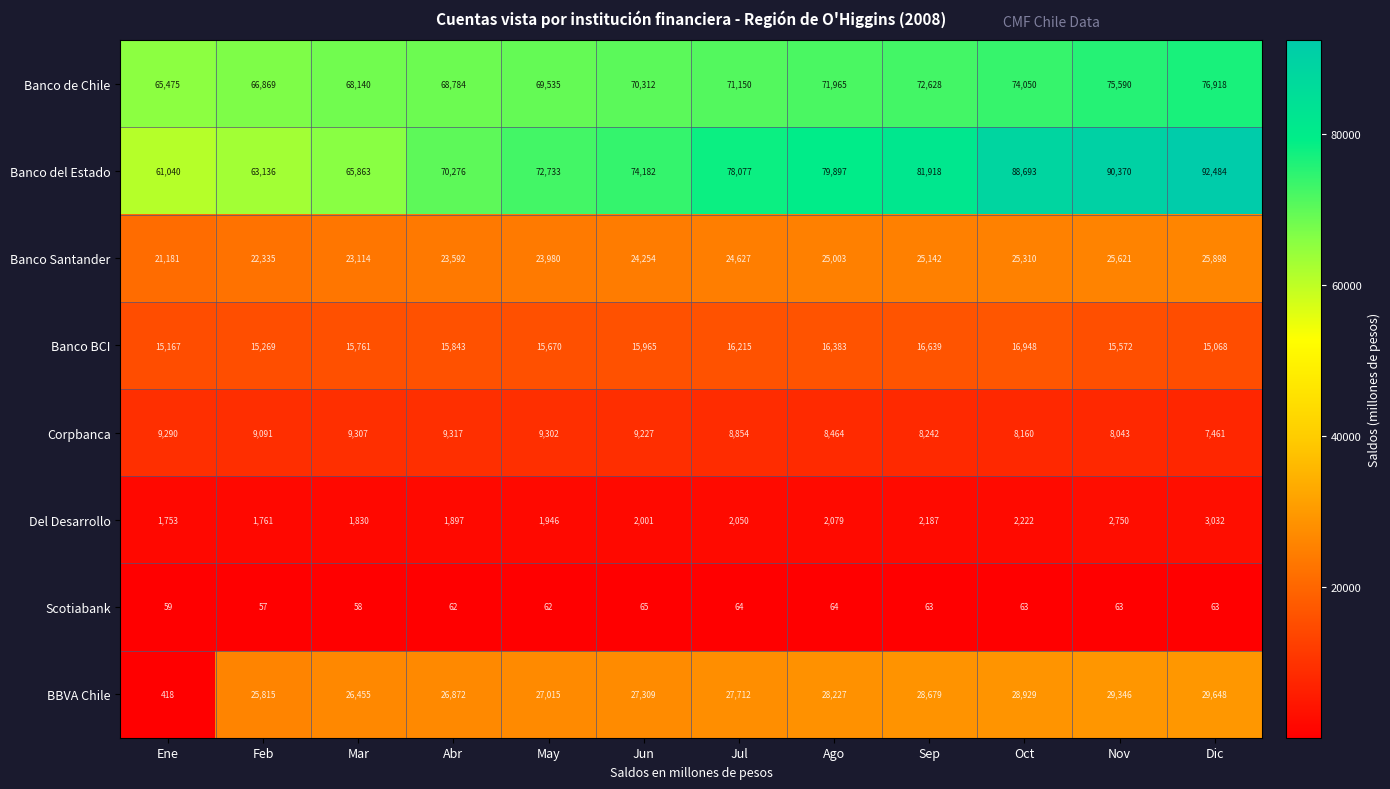

How many distinct data groups are displayed?

8